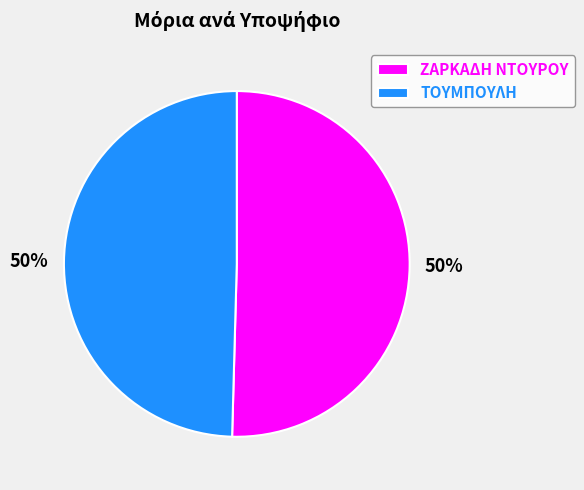

To the nearest percent, what is the combined percentage of ΖΑΡΚΑΔΗ ΝΤΟΥΡΟΥ and ΤΟΥΜΠΟΥΛΗ?

100%